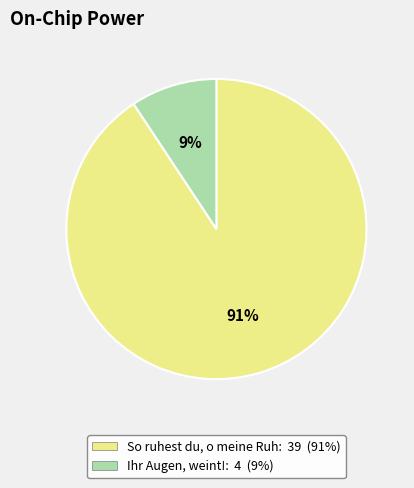

Do So ruhest du, o meine Ruh: 39 (91%) and Ihr Augen, weint!: 4 (9%) together represent more than half of the pie?

Yes